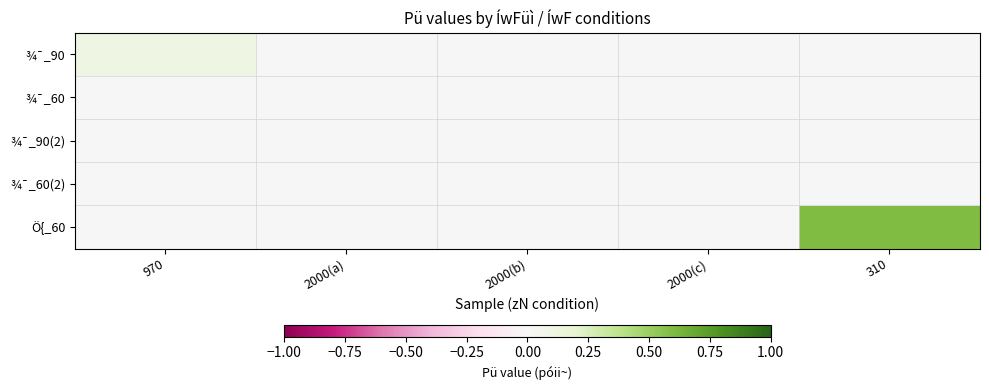

Rank the series by their maximum value, from highest to lowest.

Ö{_60, ¾¯_90, ¾¯_60, ¾¯_90(2), ¾¯_60(2)